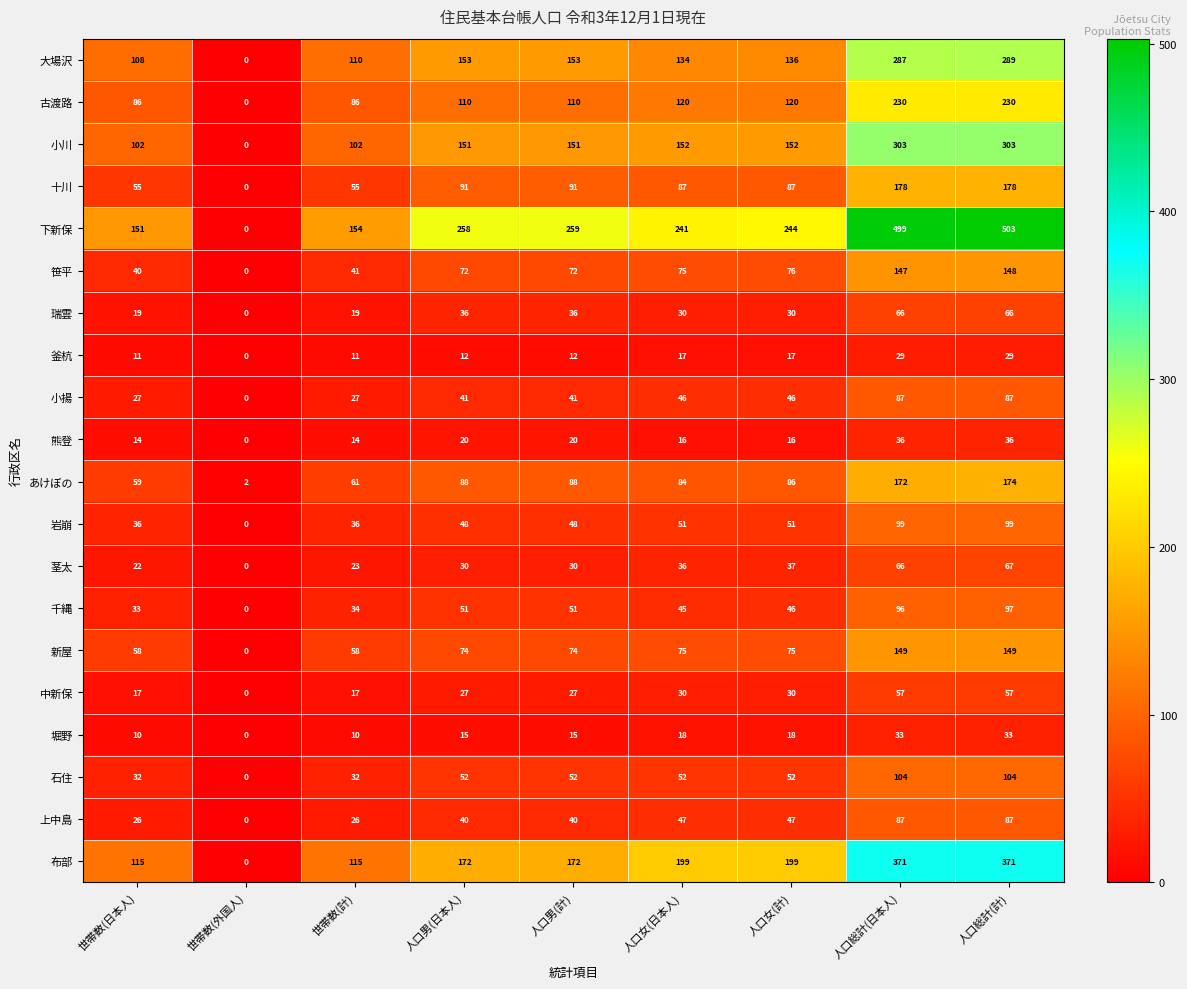

What is the highest value of the 釜杭 series?

29